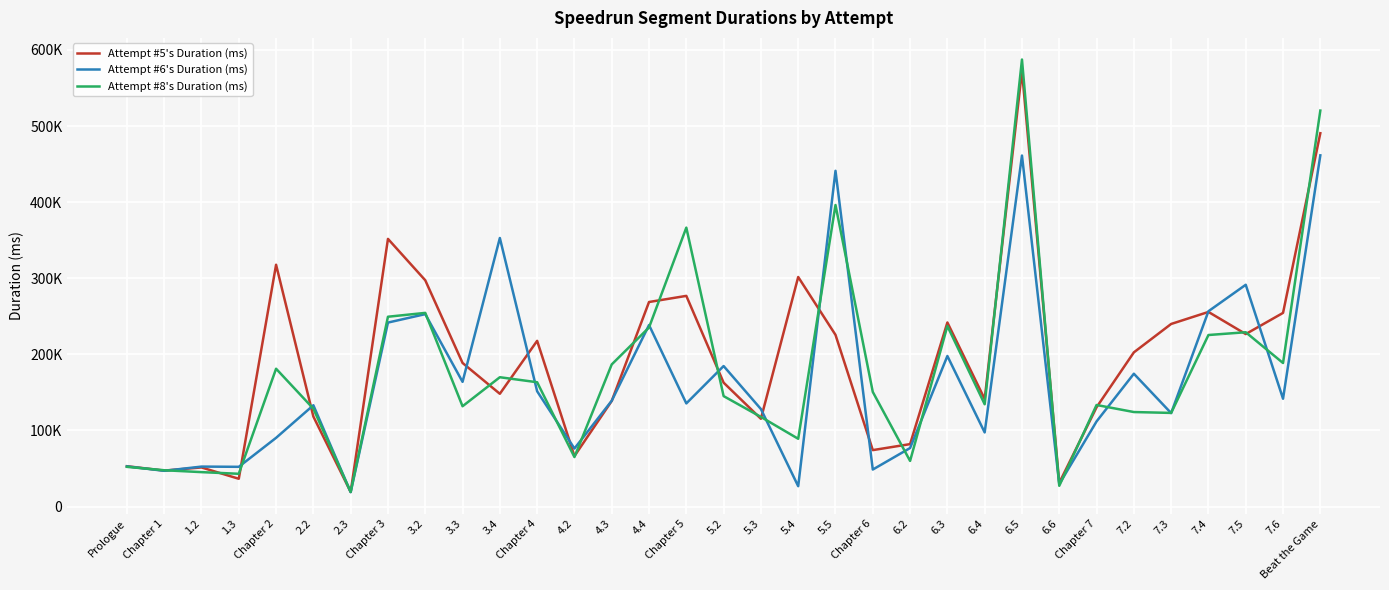

What is the sum of the Attempt #6's Duration (ms) values at 4.4 and Chapter 4?

389954